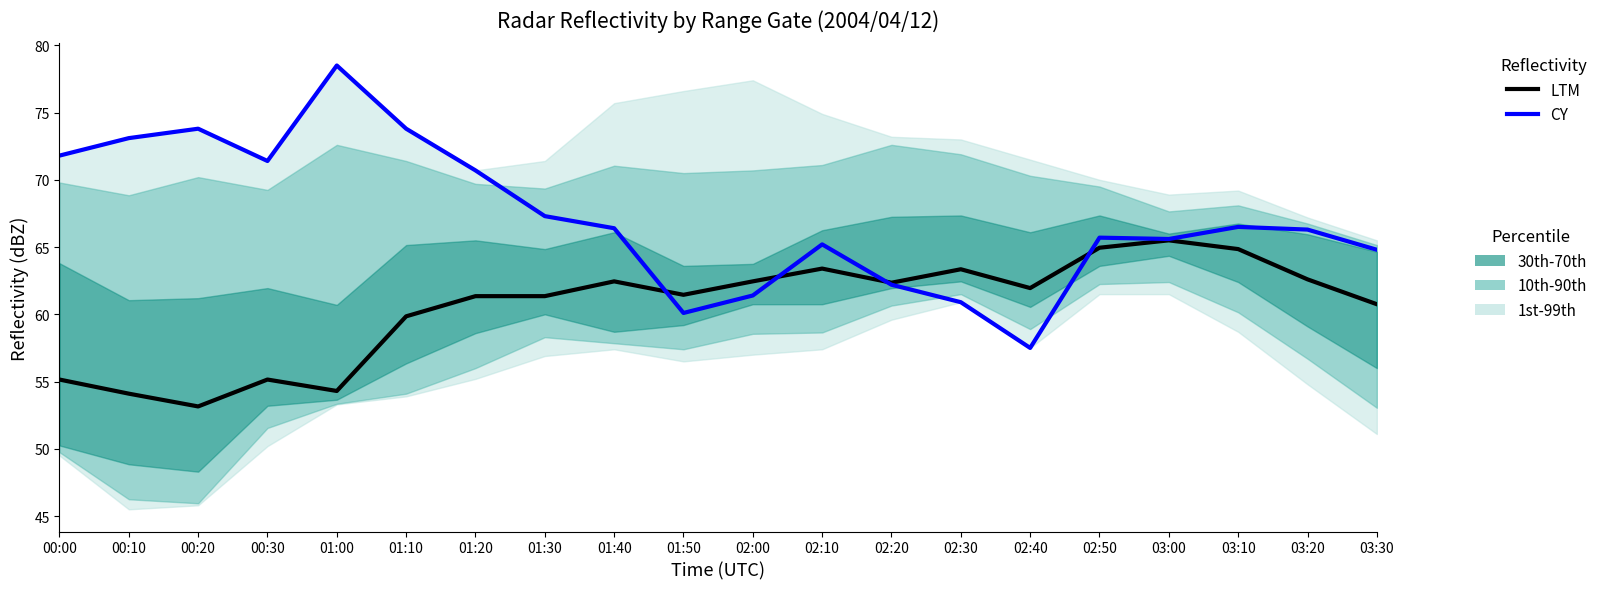

Where do CY and LTM first cross each other?

01:40 and 01:50